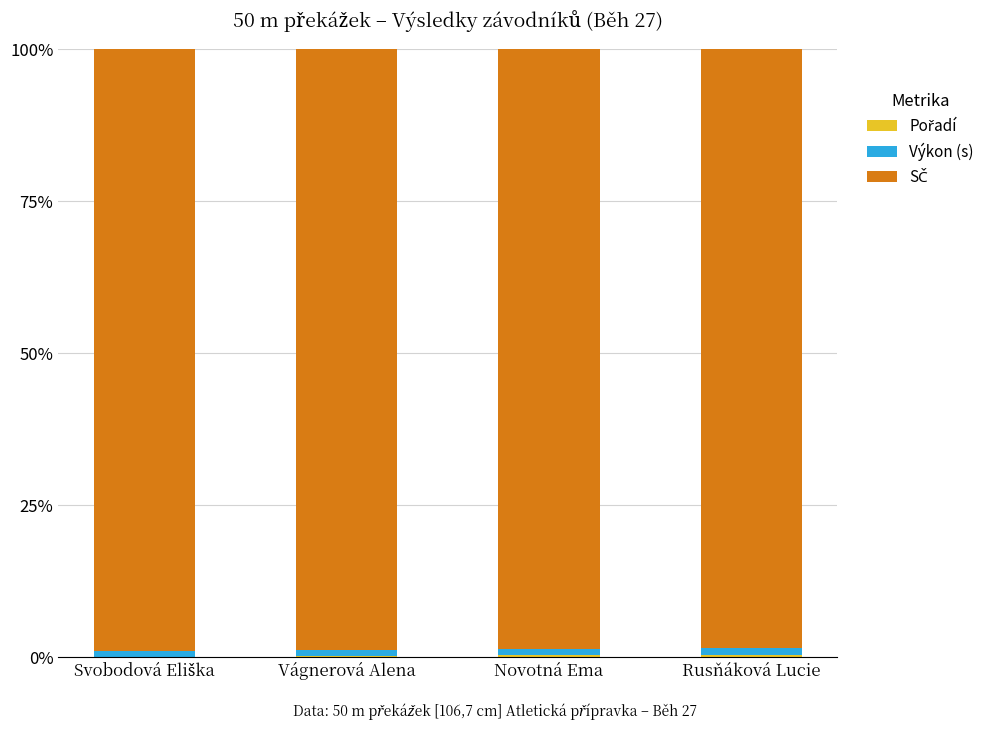

Does the chart contain stacked bars?

Yes